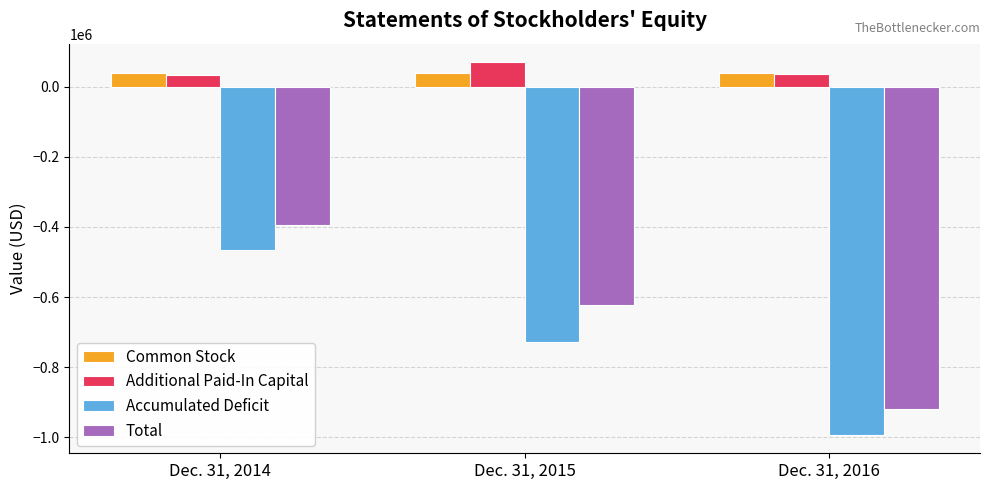

What is the maximum value shown in the chart?

69385